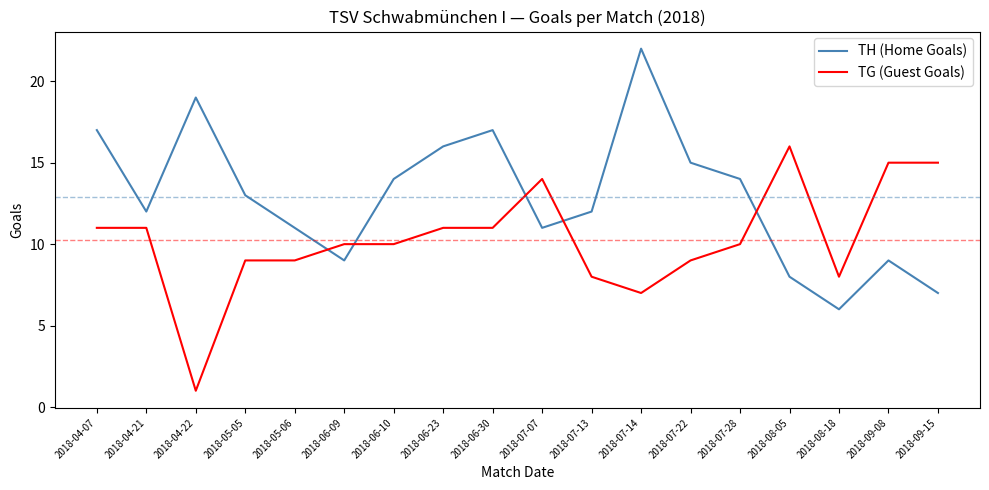

At 2018-09-08, list the series in order from largest to smallest.

TG (Guest Goals), TH (Home Goals)